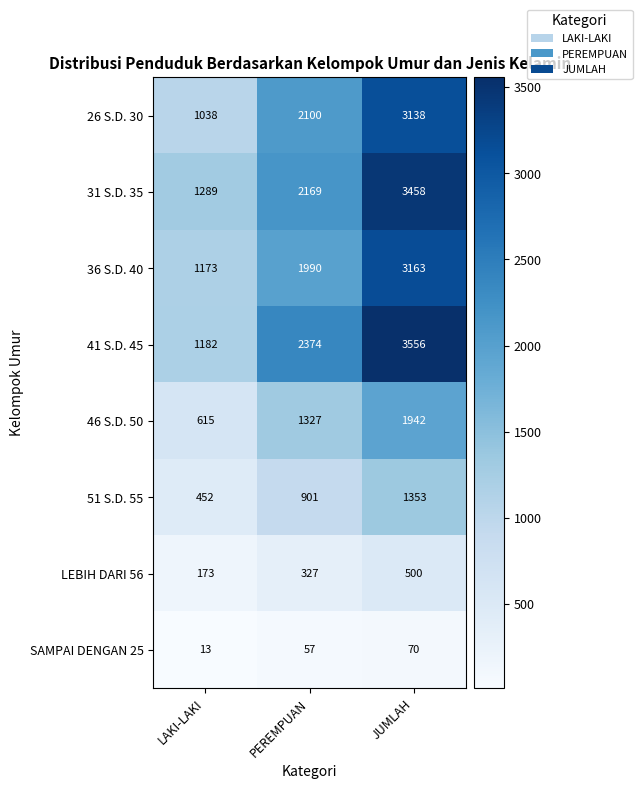

Reading left to right, list all the values displayed in this chart.

26 S.D. 30: LAKI-LAKI=1038	PEREMPUAN=2100	JUMLAH=3138
31 S.D. 35: LAKI-LAKI=1289	PEREMPUAN=2169	JUMLAH=3458
36 S.D. 40: LAKI-LAKI=1173	PEREMPUAN=1990	JUMLAH=3163
41 S.D. 45: LAKI-LAKI=1182	PEREMPUAN=2374	JUMLAH=3556
46 S.D. 50: LAKI-LAKI=615	PEREMPUAN=1327	JUMLAH=1942
51 S.D. 55: LAKI-LAKI=452	PEREMPUAN=901	JUMLAH=1353
LEBIH DARI 56: LAKI-LAKI=173	PEREMPUAN=327	JUMLAH=500
SAMPAI DENGAN 25: LAKI-LAKI=13	PEREMPUAN=57	JUMLAH=70